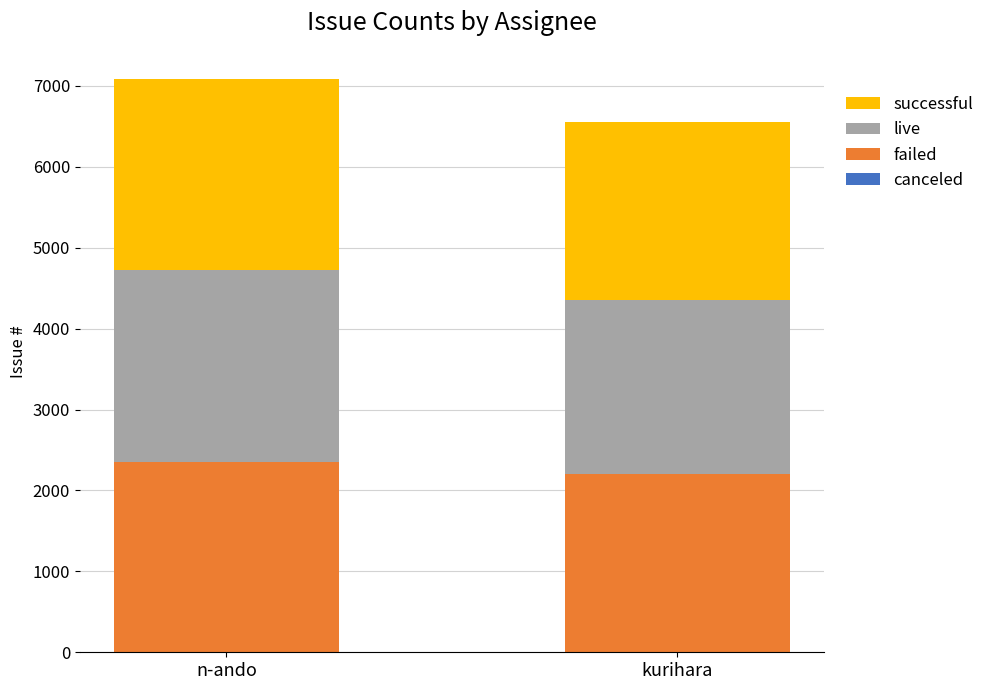

What is the minimum value for failed?

2206